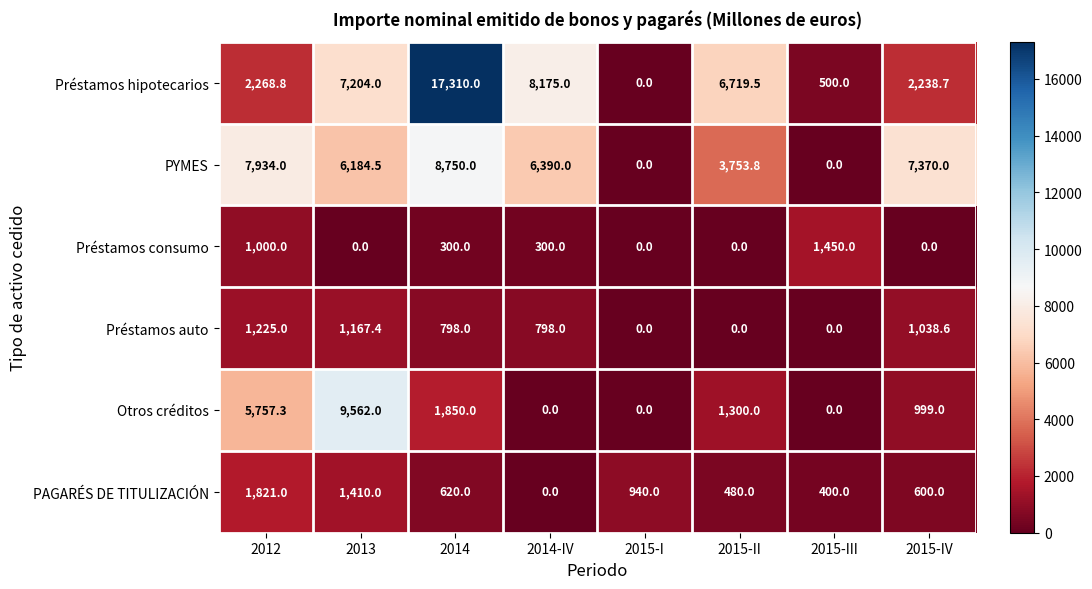

Between 2015-II and 2015-IV, which series saw the biggest shift?

Préstamos hipotecarios